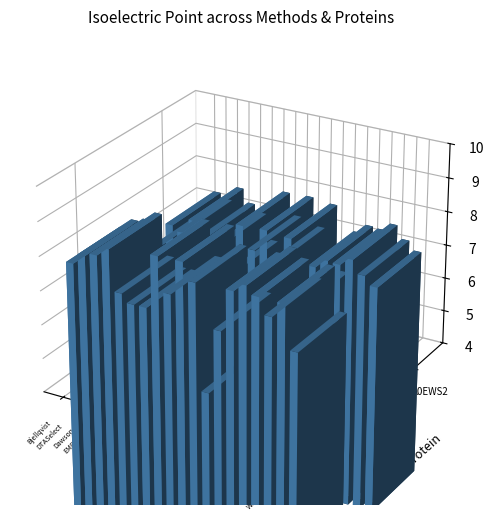

Reading left to right, transcribe all the data shown in this chart.

A0EWR6: 7.8	8.1	8.2	8.4	7.2	7.0	7.0	8.6	7.6	8.6	8.1	5.0	6.9	8.1	8.4	8.1	7.7	8.1	6.9
A0EWS2: 6.6	7.3	7.1	7.6	7.2	6.9	6.2	7.7	7.1	7.8	6.9	7.7	5.7	7.0	7.3	7.3	7.5	7.1	6.9